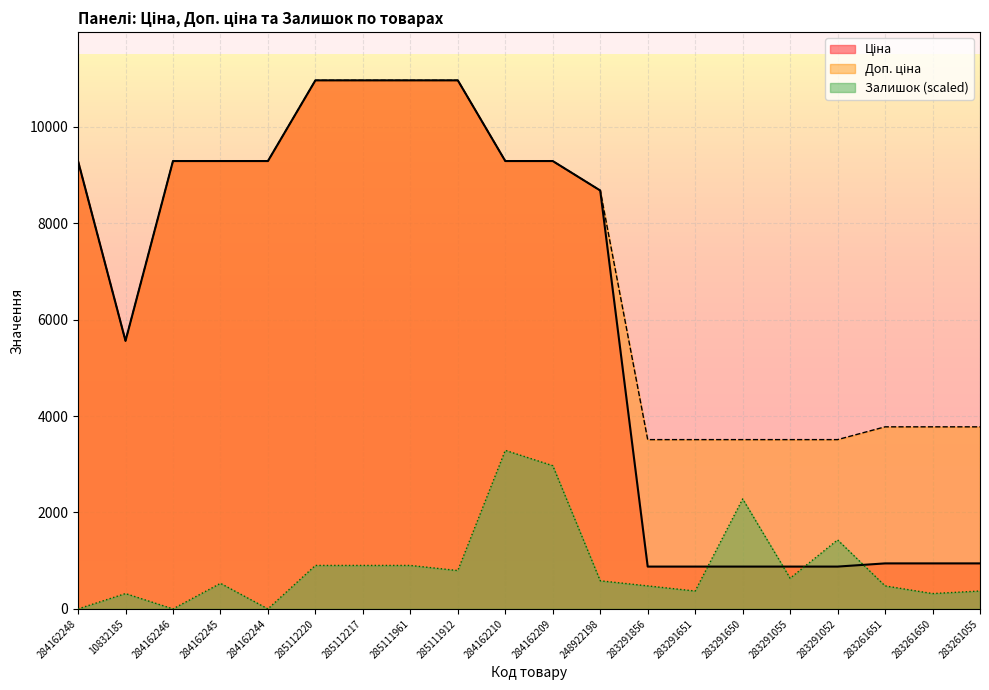

Reading left to right, extract all data points from this chart.

Ціна: 284162248=9290.5	10832185=5560.3	284162246=9290.5	284162245=9290.5	284162244=9290.5	285112220=10964.4	285112217=10964.4	285111961=10964.4	285111912=10964.4	284162210=9290.5	284162209=9290.5	248922198=8679.5	283291856=878.0	283291651=878.0	283291650=878.0	283291055=878.0	283291052=878.0	283261651=944.2	283261650=944.2	283261055=944.2
Доп. ціна: 284162248=9290.5	10832185=5560.3	284162246=9290.5	284162245=9290.5	284162244=9290.5	285112220=10964.4	285112217=10964.4	285111961=10964.4	285111912=10964.4	284162210=9290.5	284162209=9290.5	248922198=8679.5	283291856=3511.9	283291651=3511.9	283291650=3511.9	283291055=3511.9	283291052=3511.9	283261651=3777.0	283261650=3777.0	283261055=3777.0
Залишок: 284162248=0.0	10832185=318.3	284162246=0.0	284162245=530.5	284162244=0.0	285112220=901.9	285112217=901.9	285111961=901.9	285111912=795.8	284162210=3289.3	284162209=2971.0	248922198=583.6	283291856=477.5	283291651=371.4	283291650=2281.3	283291055=636.6	283291052=1432.4	283261651=477.5	283261650=318.3	283261055=371.4